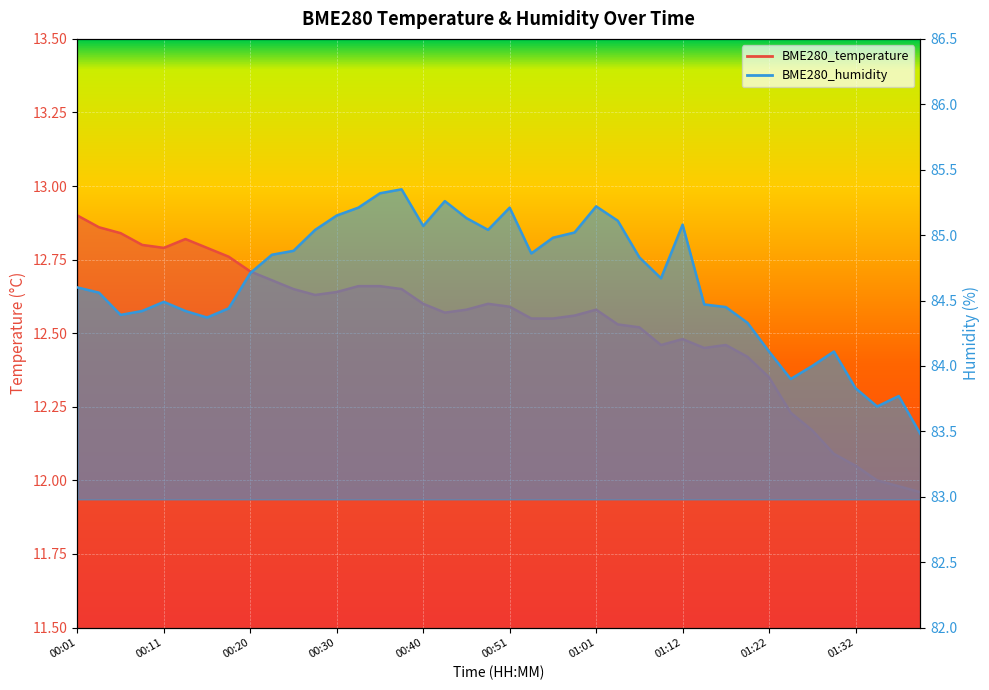

The BME280_temperature series shows 12.7 at 00:25. True or false?

True